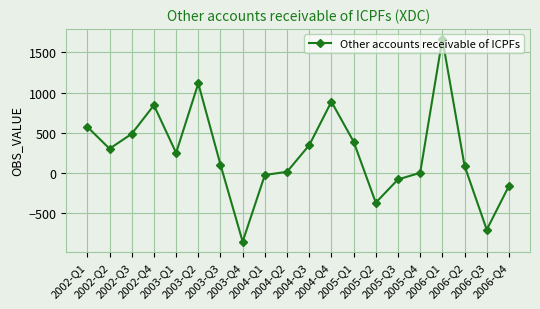

At which category does the chart reach its minimum across all series?

2003-Q4